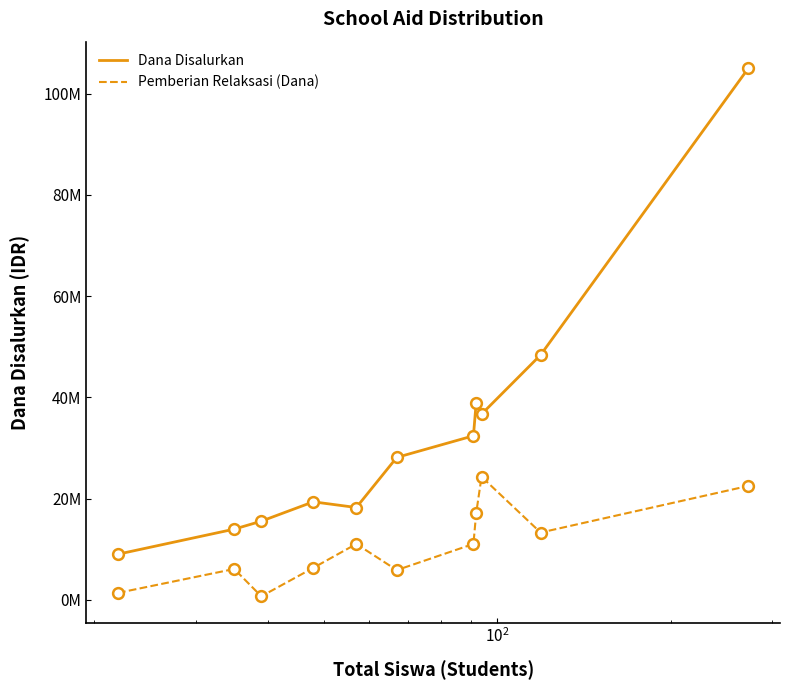

Does the chart have visible grid lines?

No